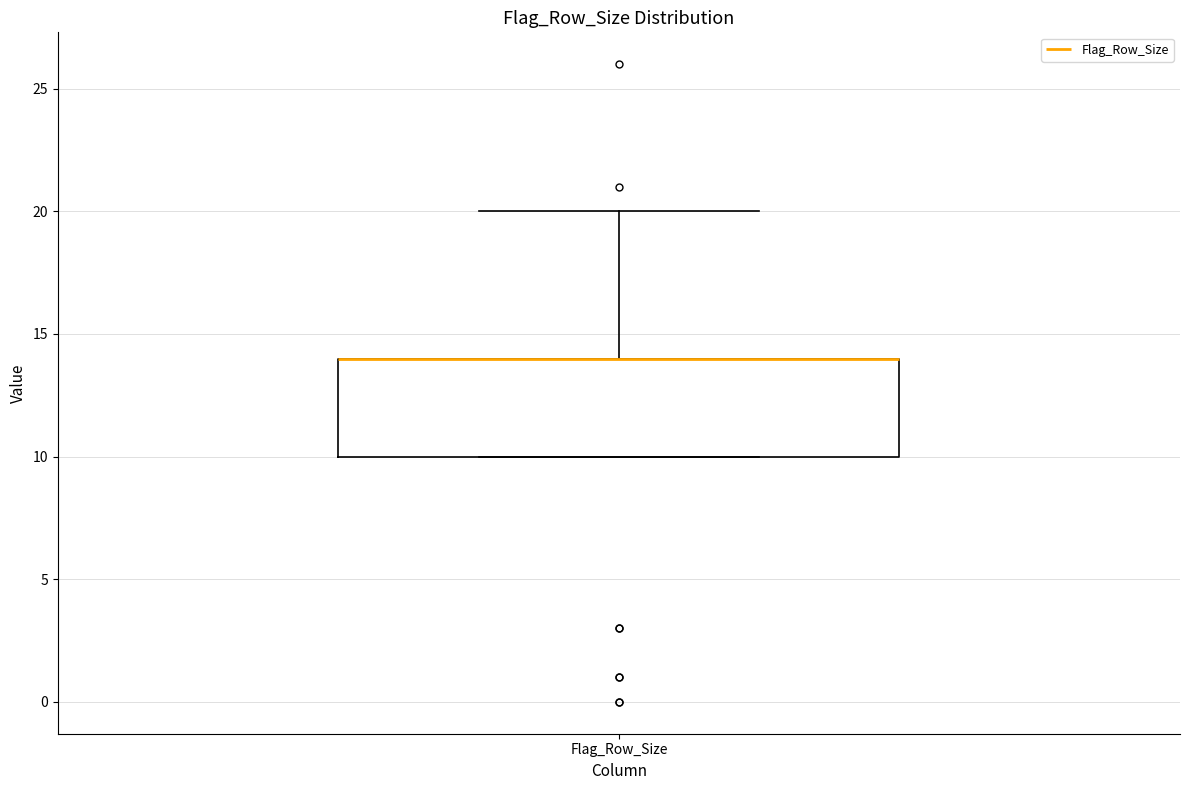

Read this box plot against the y-axis: the position of the median line, the range covered by the box, and the ends of both whiskers. The values are not printed on the chart, so give them approximately, as read against the axis.

median 14 (drawn on the box's upper edge), box 10 to 14, whiskers 10 to 20